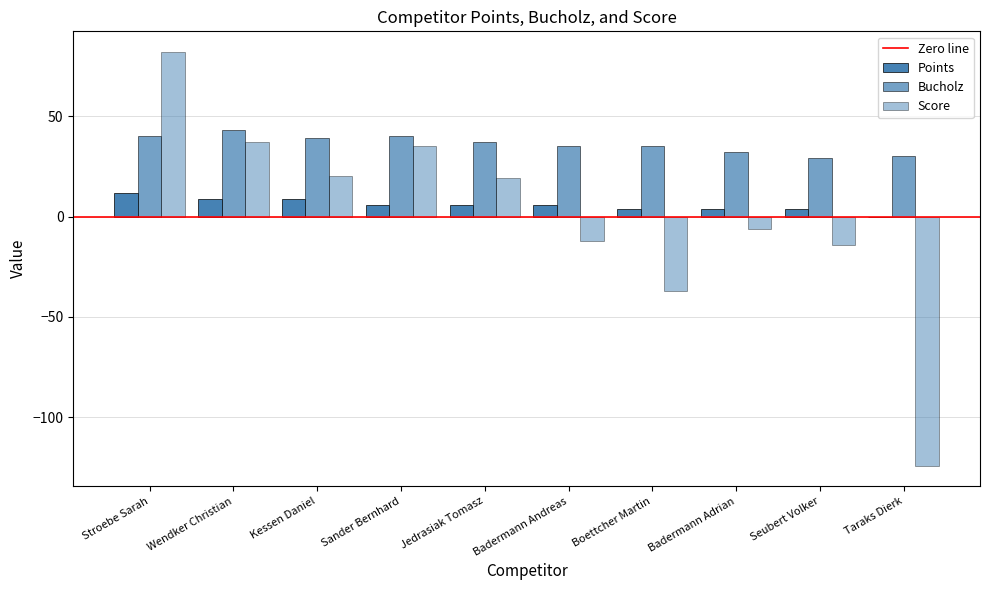

Which has a higher value, Seubert Volker or Badermann Adrian?

Badermann Adrian